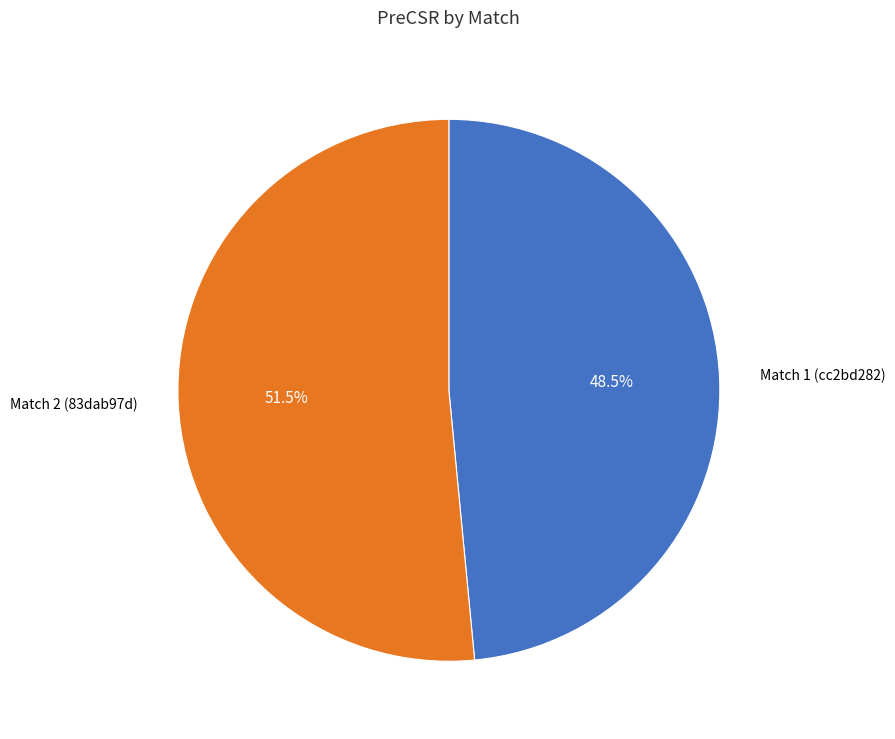

Which slice is the smallest?

Match 1 (cc2bd282)